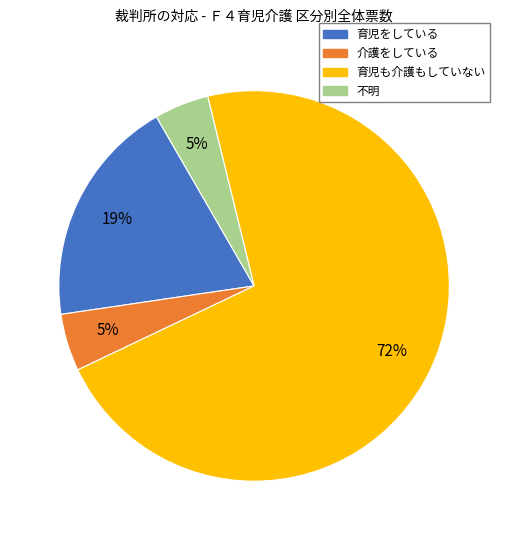

How many slices are in this pie chart?

4